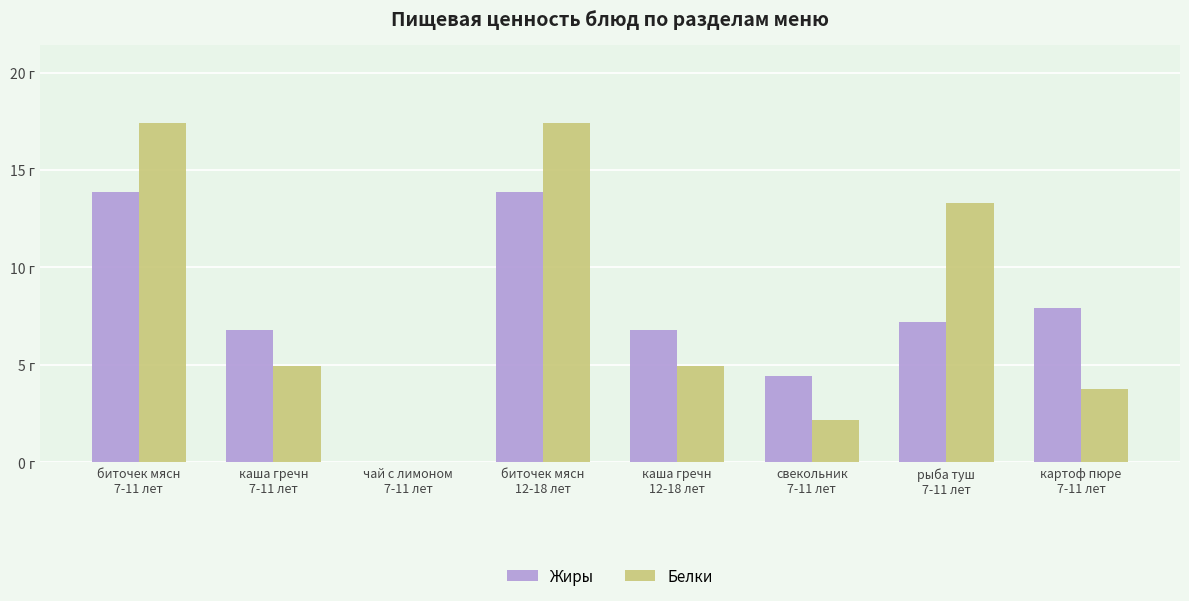

List the labels in order of Белки value, largest first.

биточек мясн
7-11 лет, биточек мясн
12-18 лет, рыба туш
7-11 лет, каша гречн
7-11 лет, каша гречн
12-18 лет, картоф пюре
7-11 лет, свекольник
7-11 лет, чай с лимоном
7-11 лет